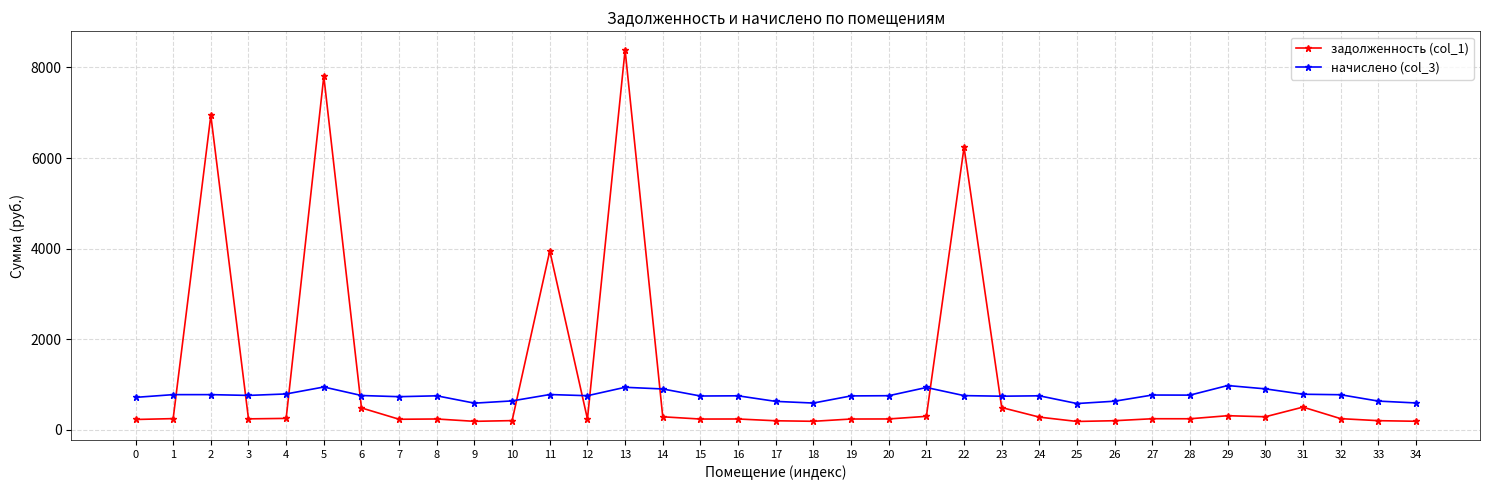

What is the greatest value displayed?

8385.9